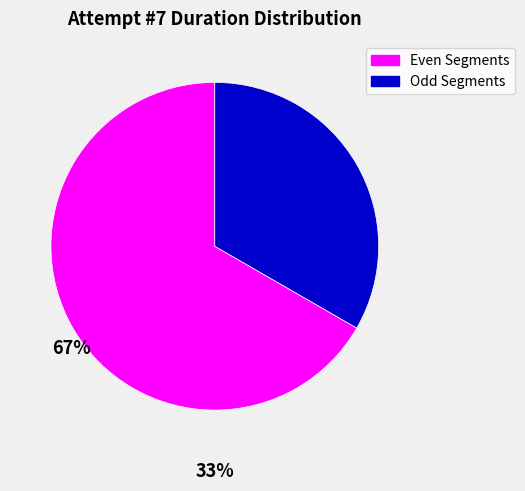

Is there any slice that represents more than half of the pie?

Yes